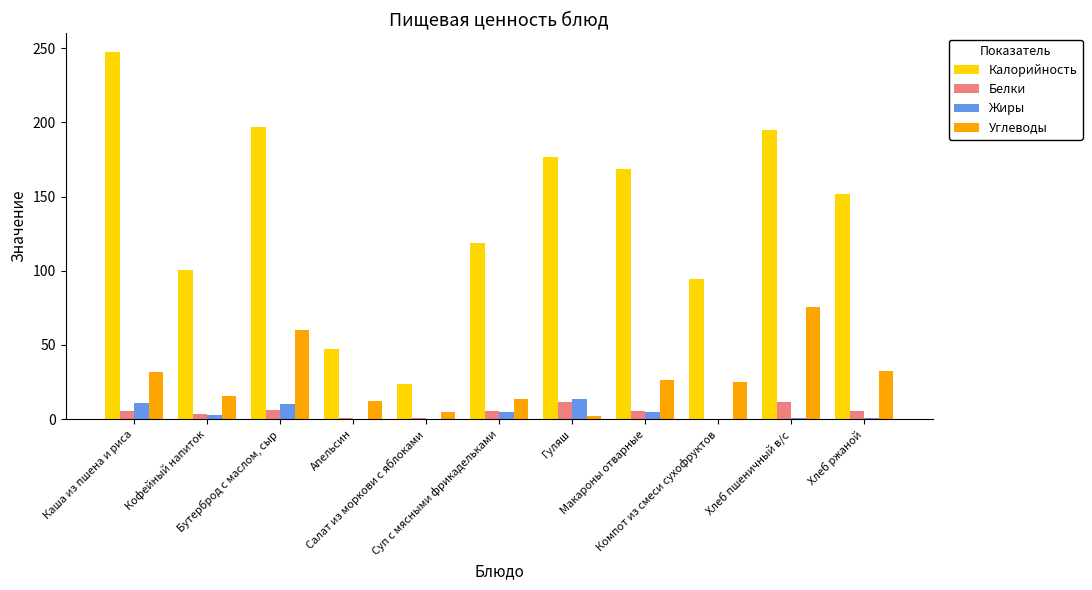

What is the sum of all Белки values?

55.8